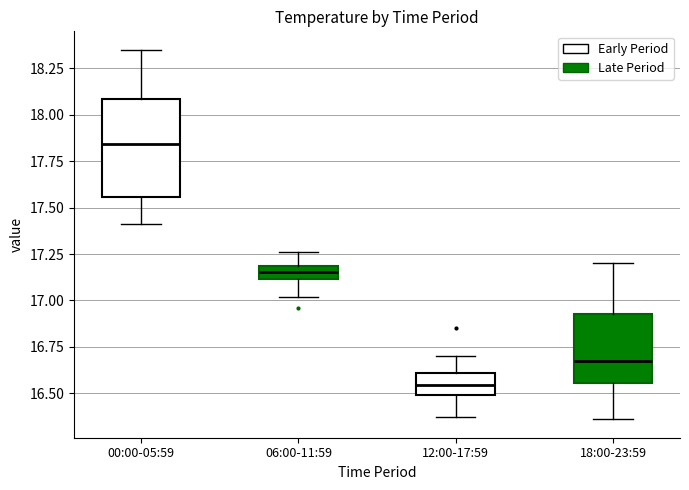

Which box has the highest median line?

00:00-05:59